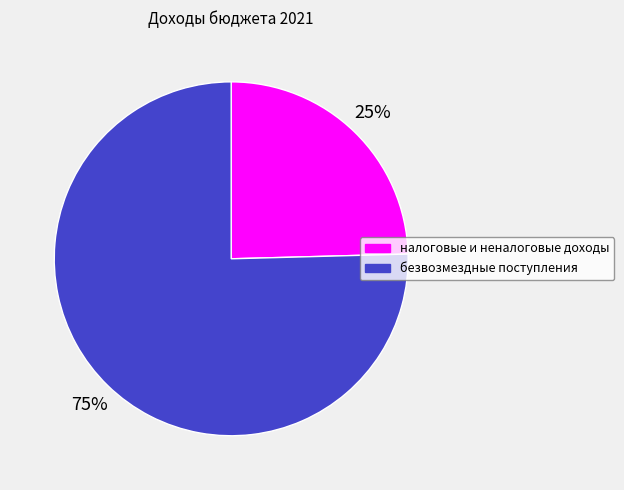

Do безвозмездные поступления and налоговые и неналоговые доходы together represent more than half of the pie?

Yes